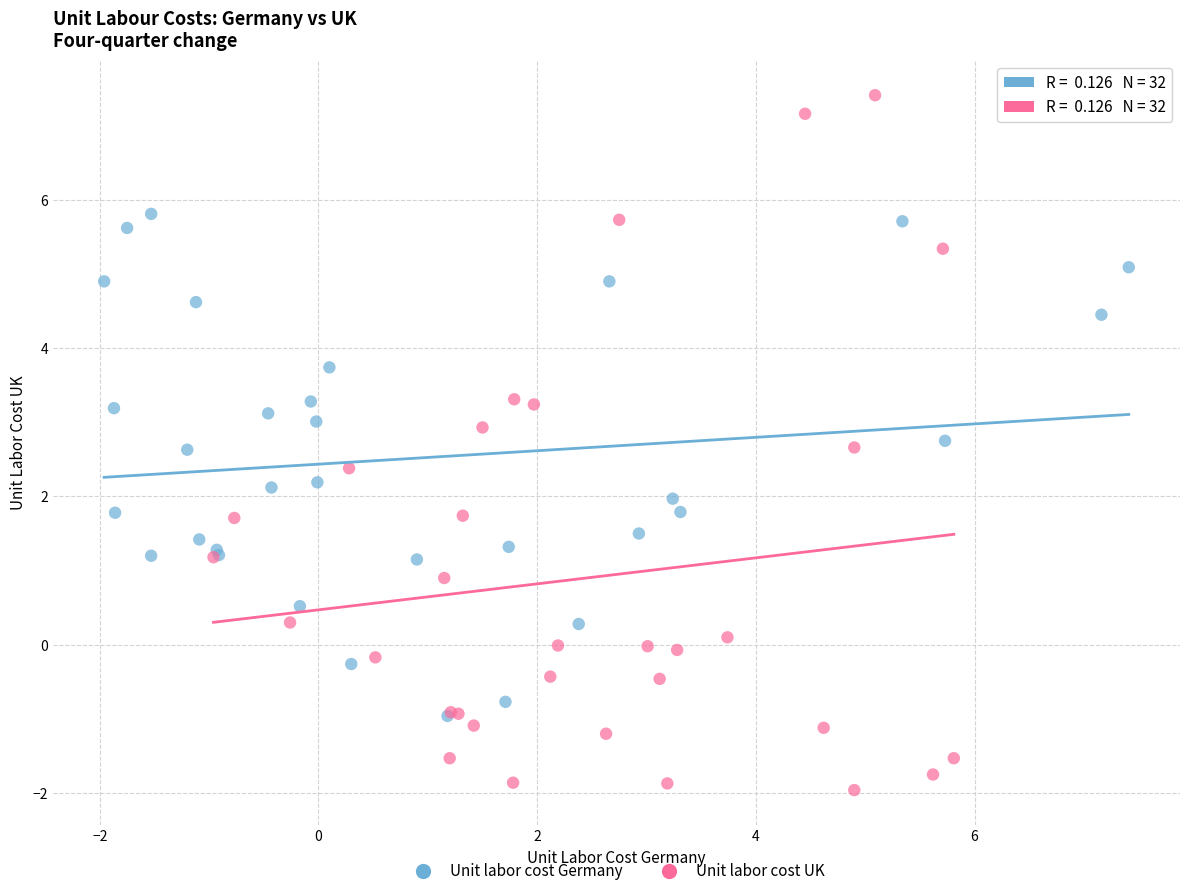

Which series reaches the maximum Y coordinate?

Unit labor cost UK